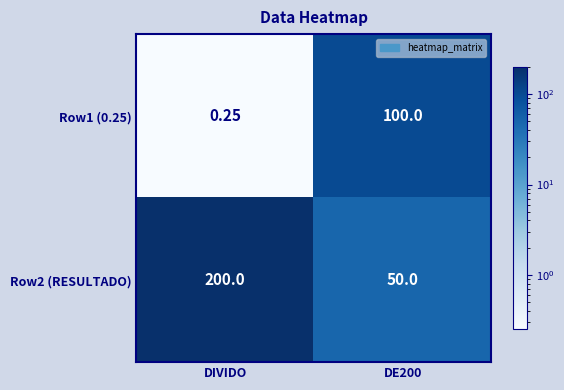

At which category is the sum across all series the highest?

DIVIDO